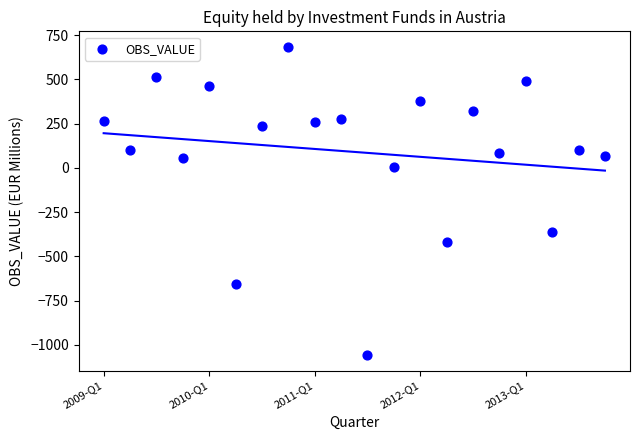

What is the range of Y values (max minus min)?

1743